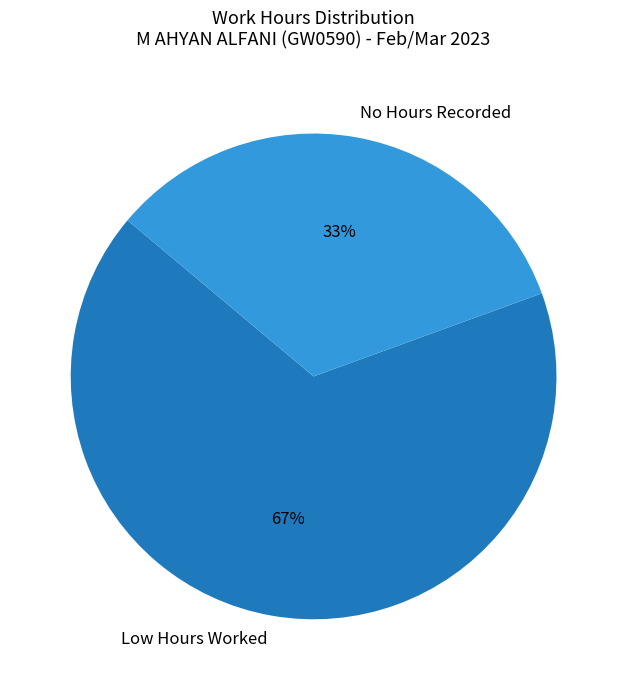

What is the ratio of the value at Low Hours Worked to the value at No Hours Recorded?

2.0